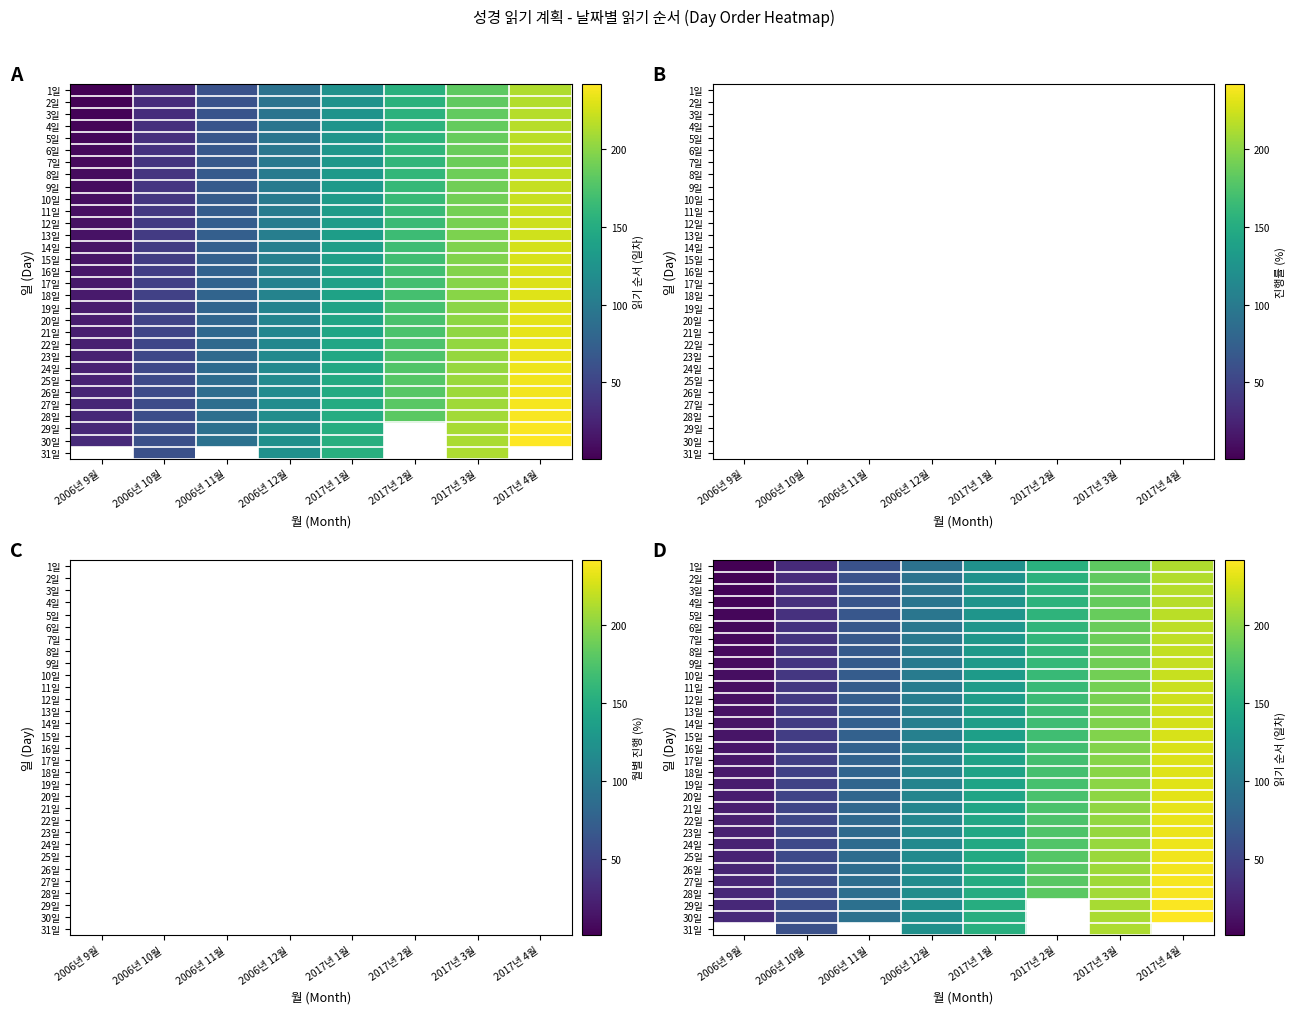

Where is 17일 nearest to the value 123?

2006년 12월